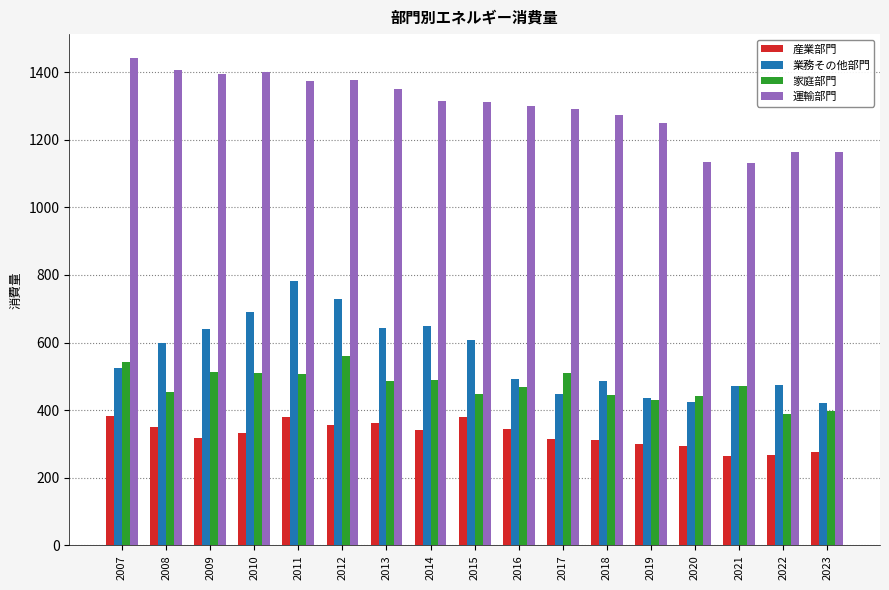

What is the value of the 家庭部門 bar at the 1st from the left?

541.9